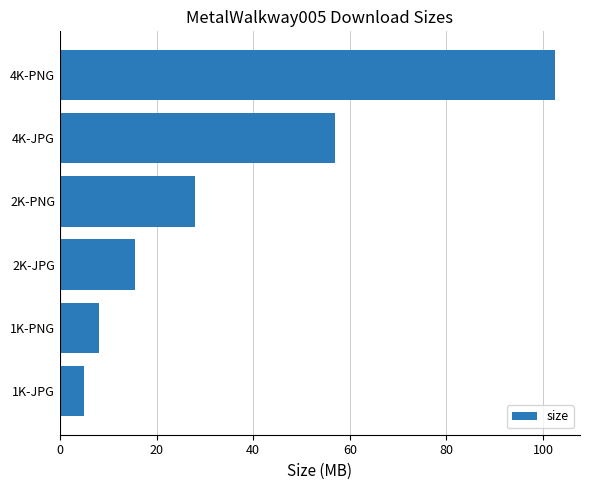

What is the change in value from 1K-JPG to 2K-PNG?

+22.9